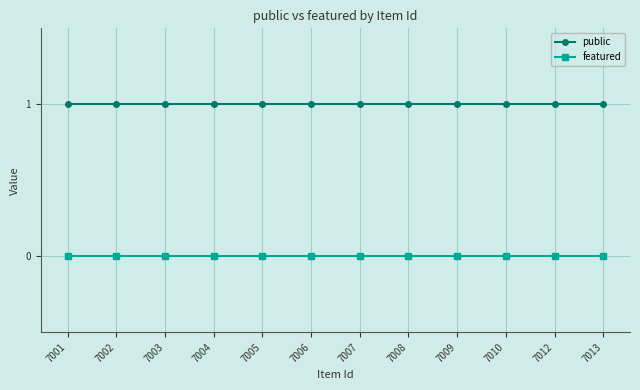

Which series has the largest total across all categories?

public